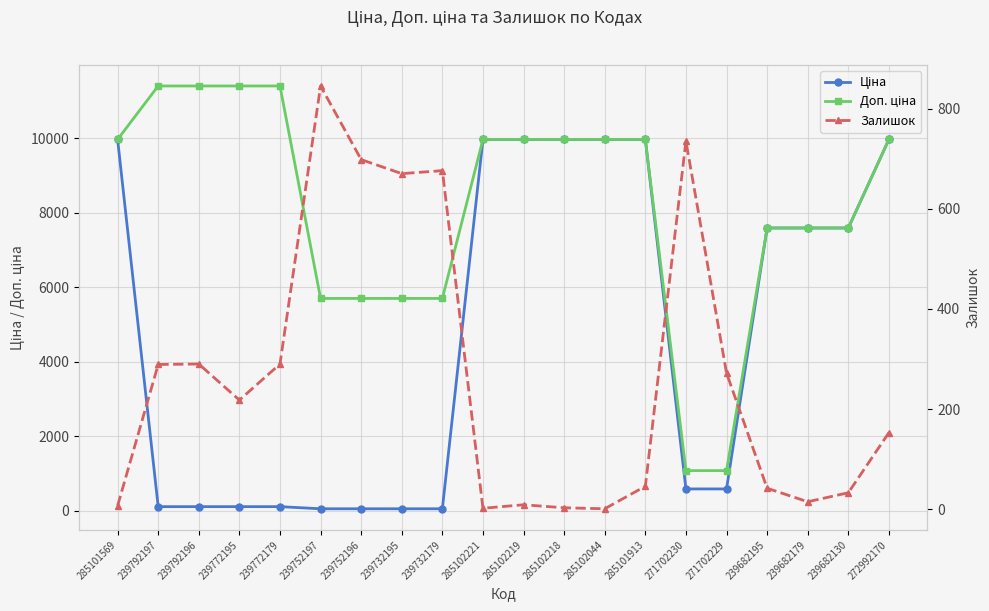

What position from the left is 239682195?

17